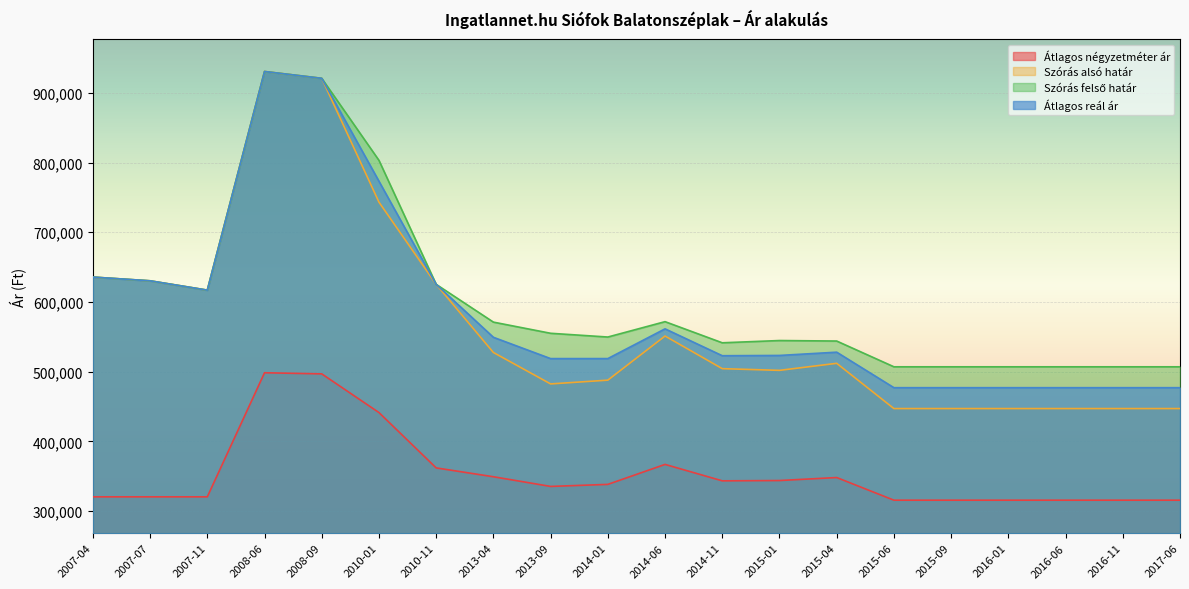

Reading right to left, extract all data points from this chart.

Átlagos négyzetméter ár: 2017-06=315775	2016-11=315775	2016-06=315775	2016-01=315775	2015-09=315775	2015-06=315775	2015-04=348253	2015-01=343959	2014-11=343525	2014-06=367092	2014-01=338434	2013-09=335515	2013-04=349394	2010-11=362074	2010-01=441442	2008-09=496925	2008-06=498529	2007-11=320588	2007-07=320588	2007-04=320588
Szórás alsó határ: 2017-06=447165	2016-11=447165	2016-06=447165	2016-01=447165	2015-09=447165	2015-06=447165	2015-04=512054	2015-01=501965	2014-11=504406	2014-06=551197	2014-01=487921	2013-09=482507	2013-04=527602	2010-11=625316	2010-01=743206	2008-09=920782	2008-06=930567	2007-11=617000	2007-07=630382	2007-04=635733
Szórás felső határ: 2017-06=507073	2016-11=507073	2016-06=507073	2016-01=507073	2015-09=507073	2015-06=507073	2015-04=544006	2015-01=544731	2014-11=541494	2014-06=571803	2014-01=549761	2013-09=555129	2013-04=571140	2010-11=625316	2010-01=803114	2008-09=920782	2008-06=930567	2007-11=617000	2007-07=630382	2007-04=635733
Átlagos reál ár: 2017-06=477119	2016-11=477119	2016-06=477119	2016-01=477119	2015-09=477119	2015-06=477119	2015-04=528030	2015-01=523348	2014-11=522950	2014-06=561500	2014-01=518841	2013-09=518818	2013-04=549371	2010-11=625316	2010-01=773160	2008-09=920782	2008-06=930567	2007-11=617000	2007-07=630382	2007-04=635733